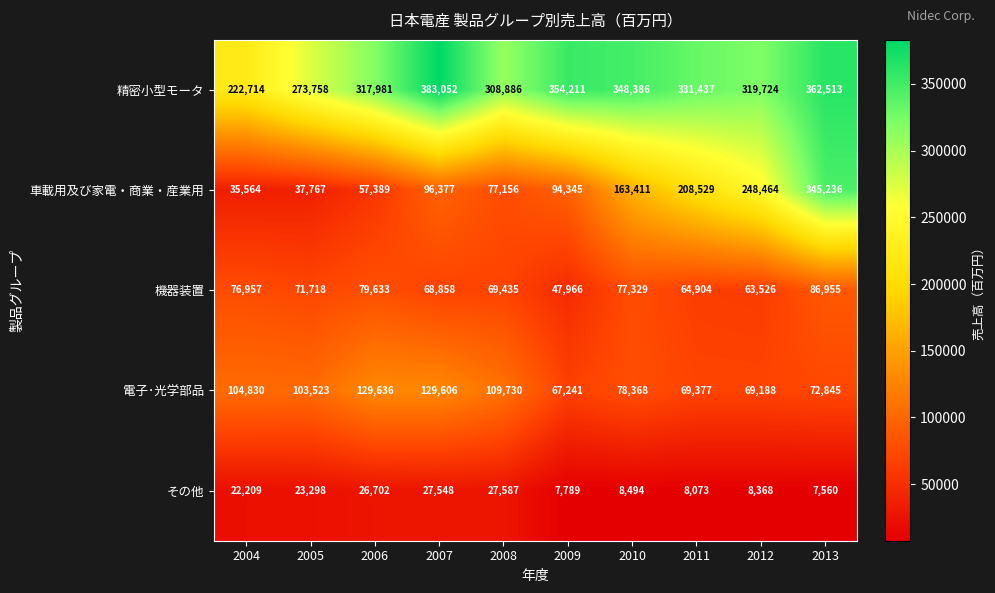

The その他 series shows 27548 at 2007. True or false?

True